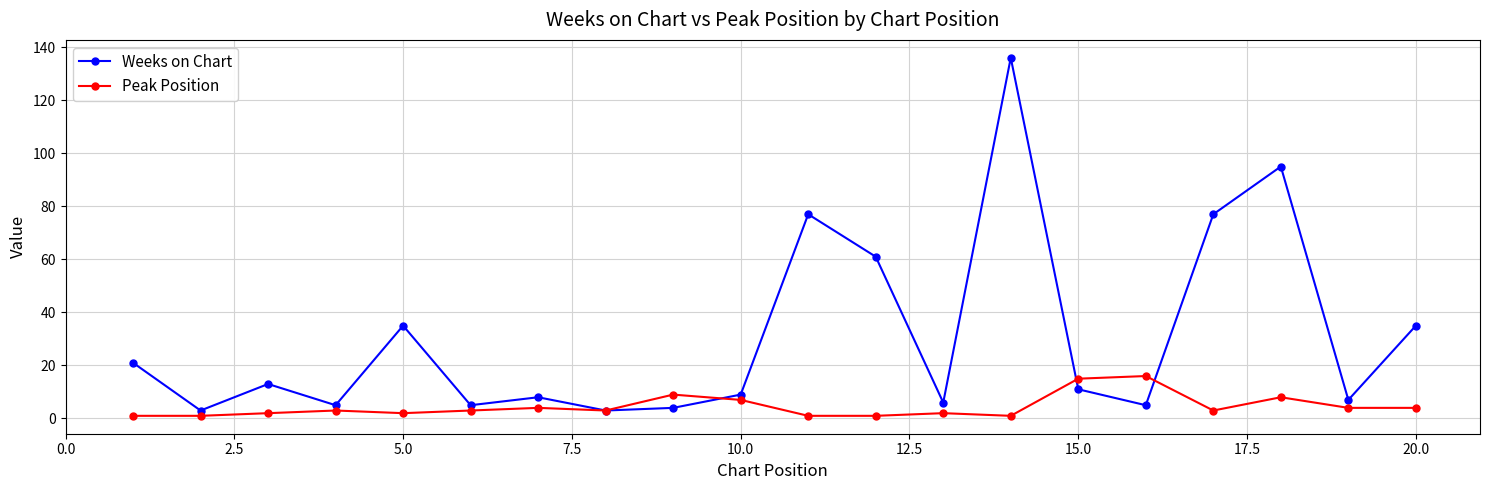

Rank the series by their average value, from lowest to highest.

Peak Position, Weeks on Chart